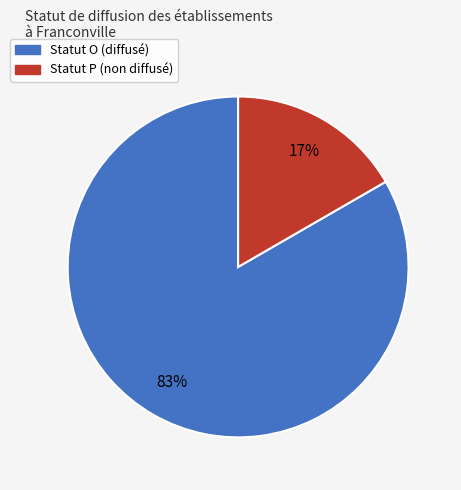

To the nearest percent, what is the average slice percentage?

50%